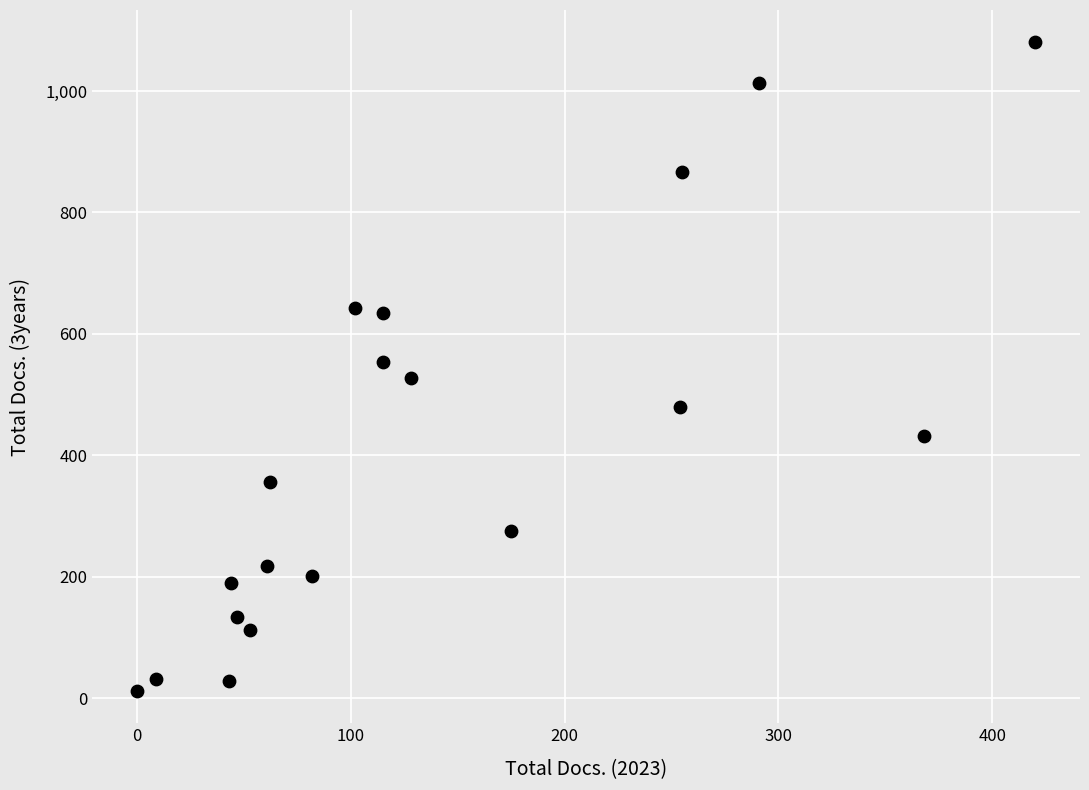

What is the range of X values (max minus min)?

420